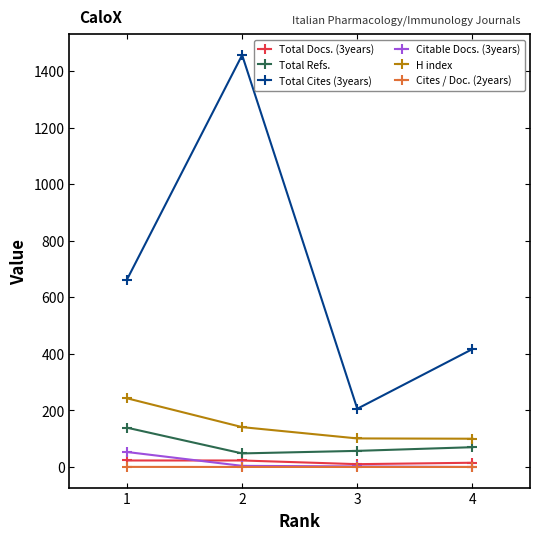

What is the difference between the Total Cites (3years) values at 1 and 3?

457.0